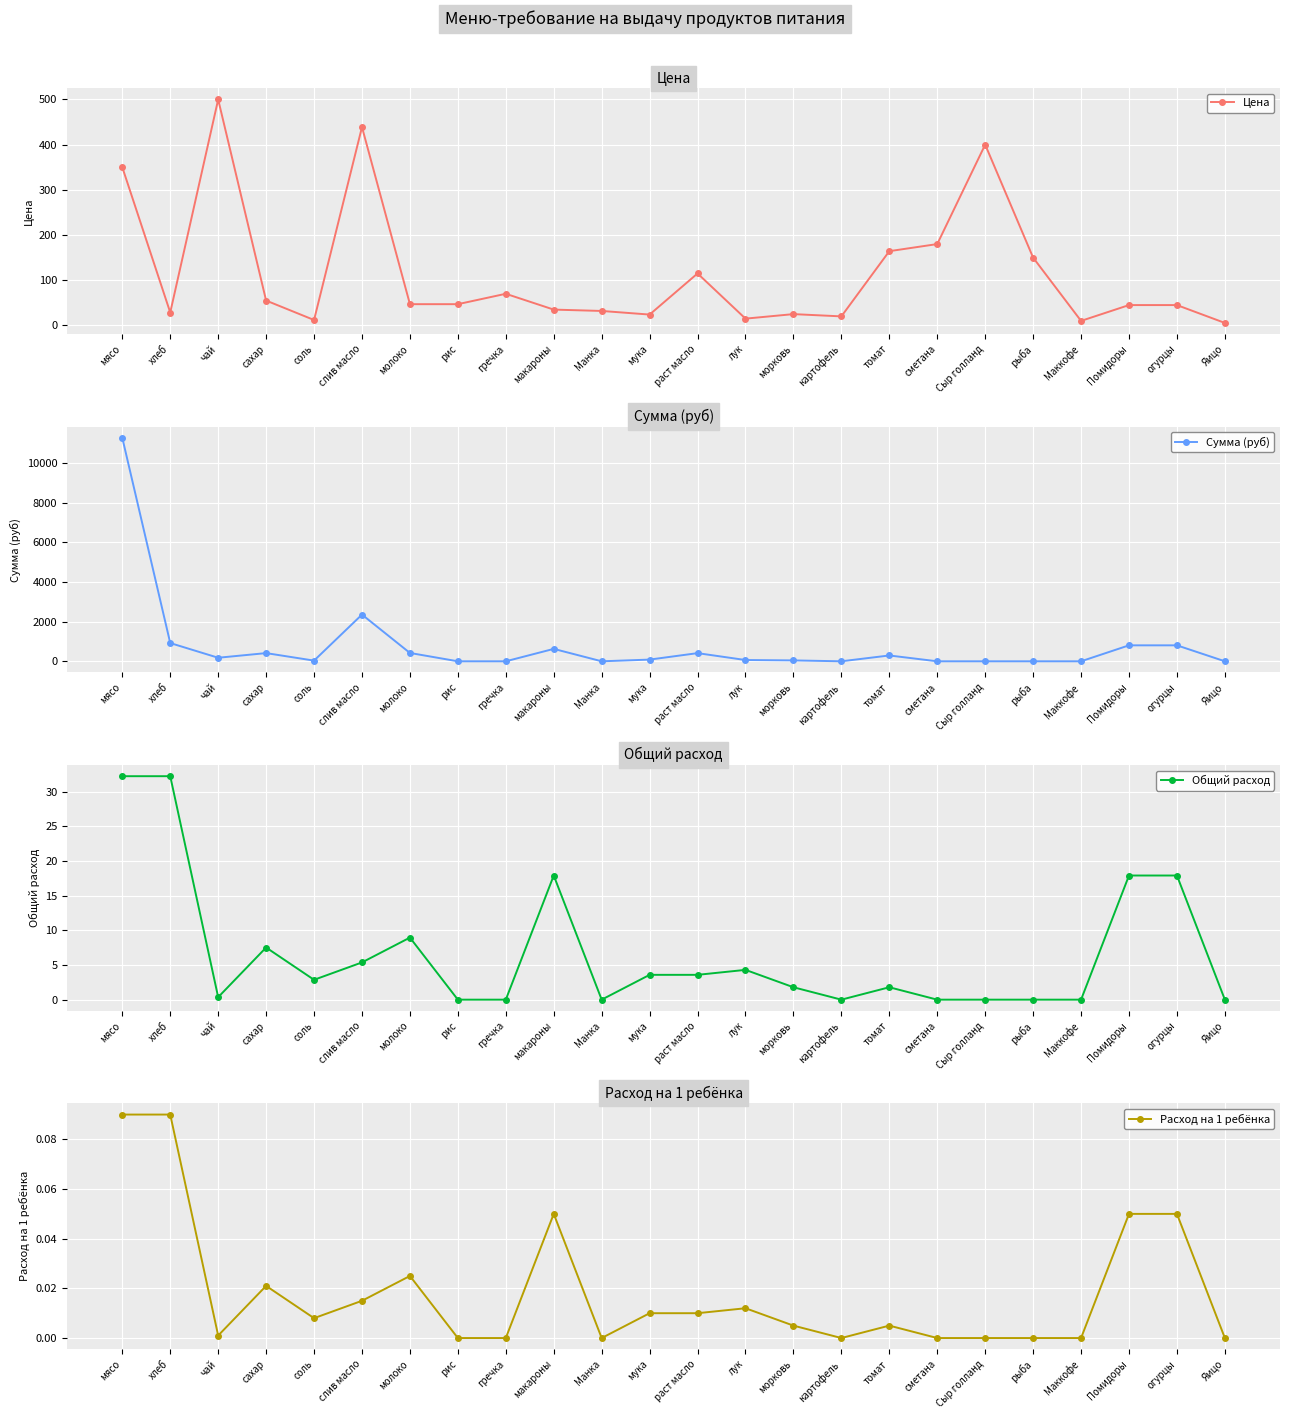

What is the maximum value shown in the chart?

11277.0